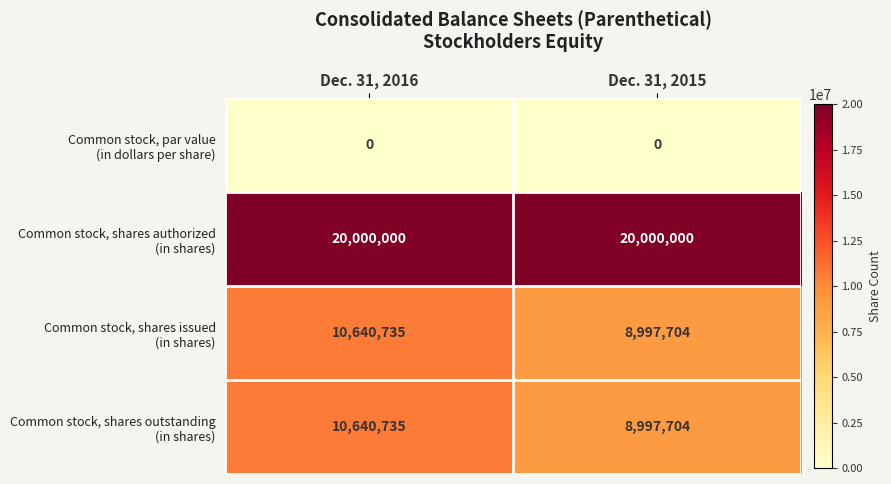

What is the maximum value shown in the chart?

20000000